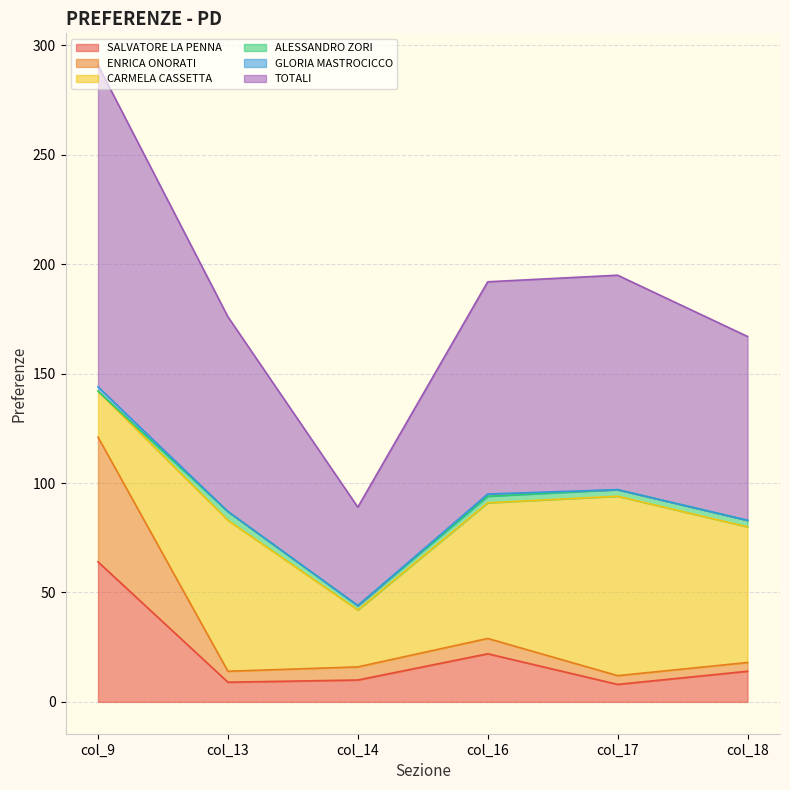

How many data points in ENRICA ONORATI are above 18?

2